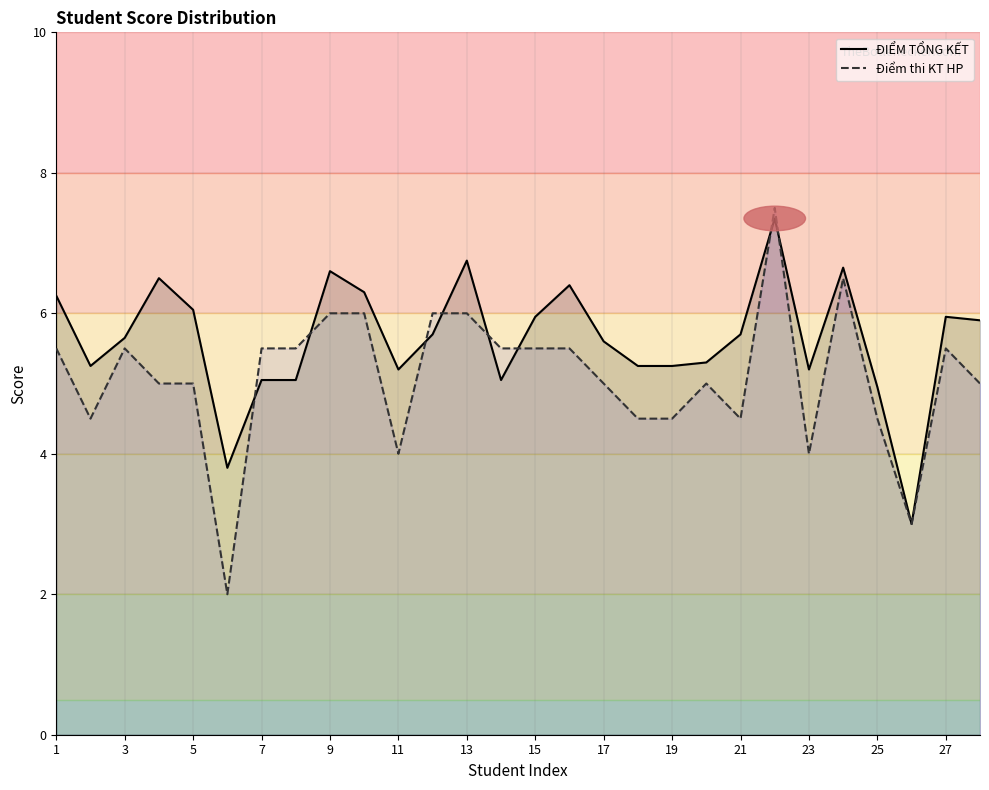

What is the difference between the second highest and minimum values in the ĐIỂM TỔNG KẾT series?

3.8